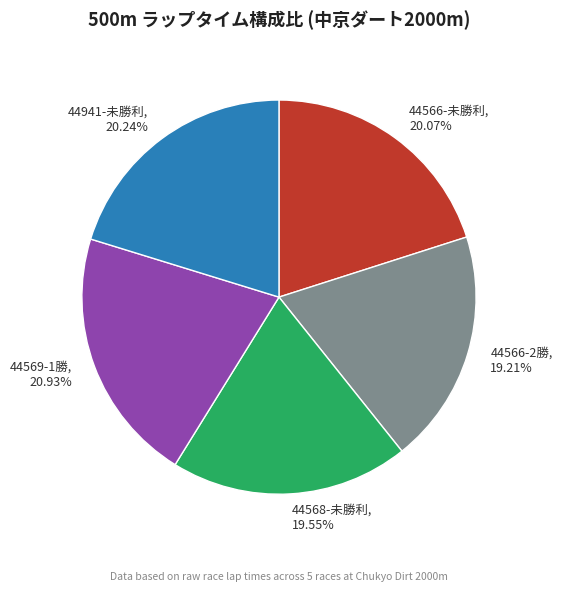

Is 44941-未勝利 the majority of the pie?

No